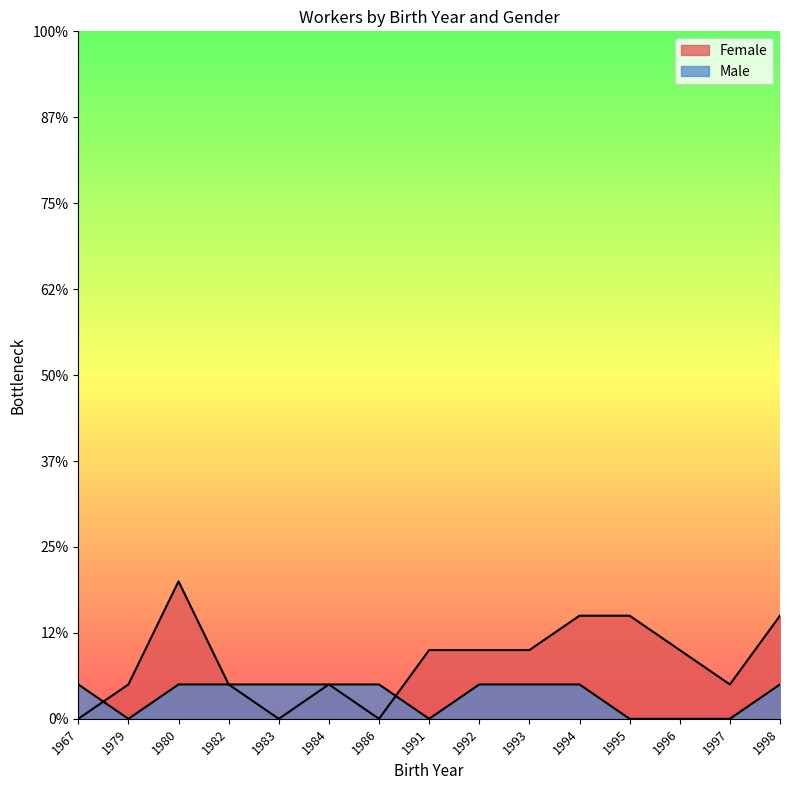

Rank the series at 1993 from highest to lowest value.

Female, Male